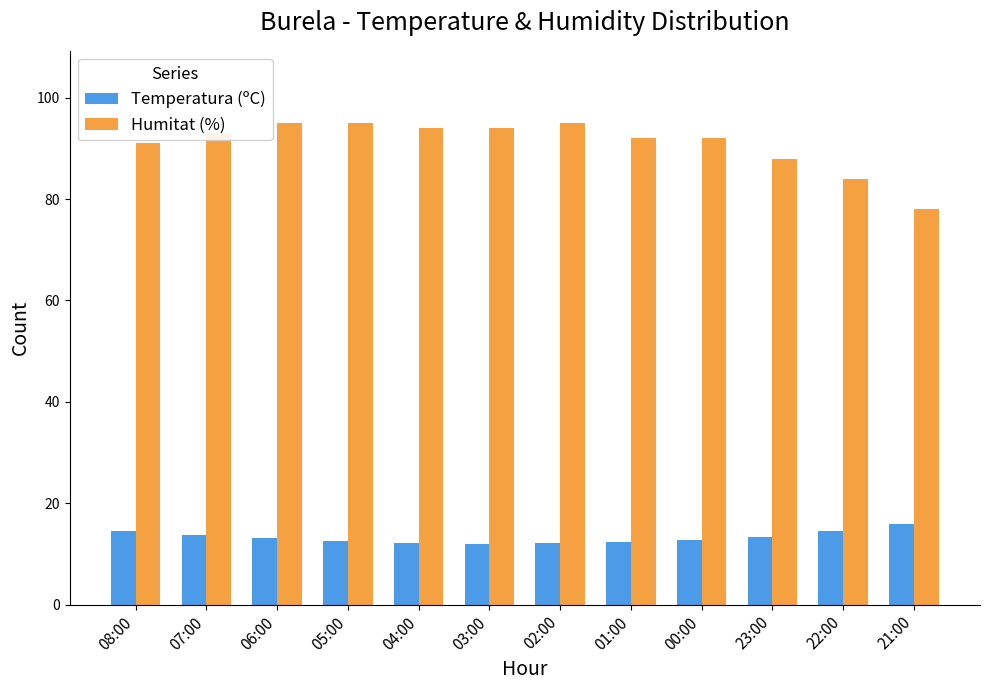

List the series in order of their peak value, lowest first.

Temperatura (ºC), Humitat (%)